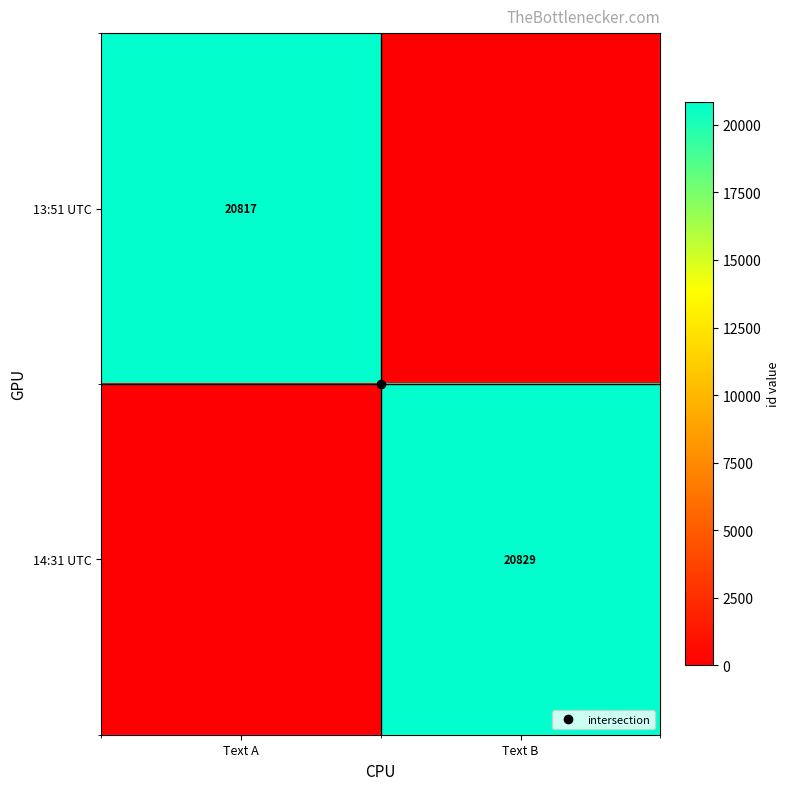

At which category is the sum across all series the highest?

Text B